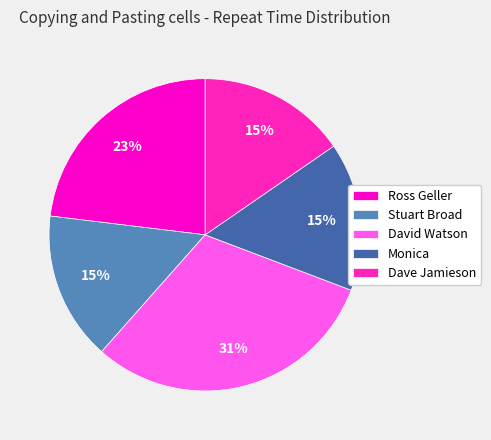

To the nearest percent, what is the combined percentage of Ross Geller and Stuart Broad?

38%